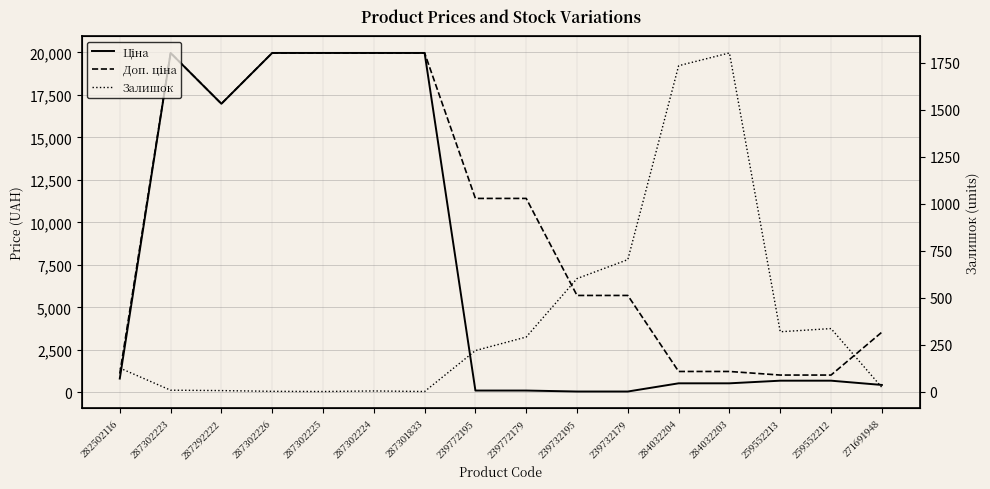

At which label does Доп. ціна first exceed 11410?

287302223